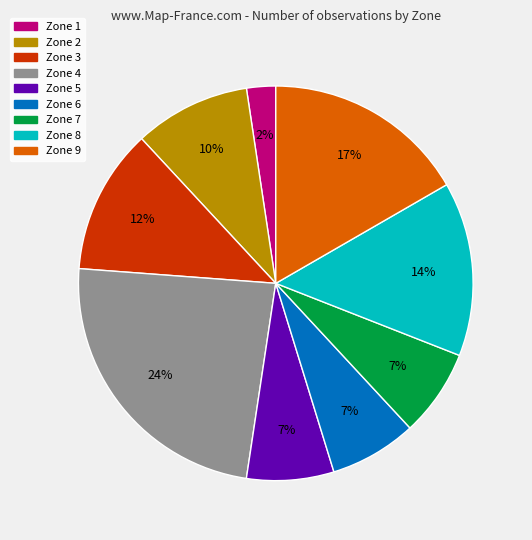

To the nearest percent, what portion does Zone 2 represent?

10%